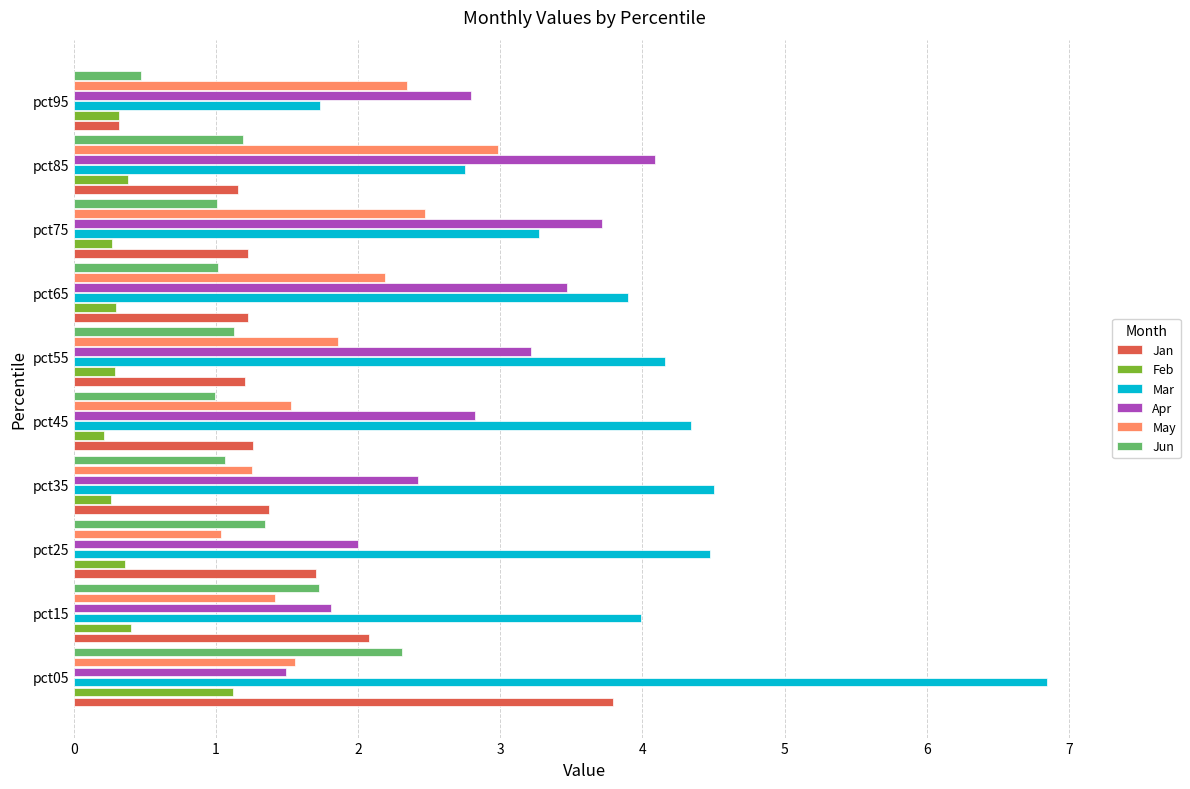

Which series has the largest range (max minus min)?

Mar